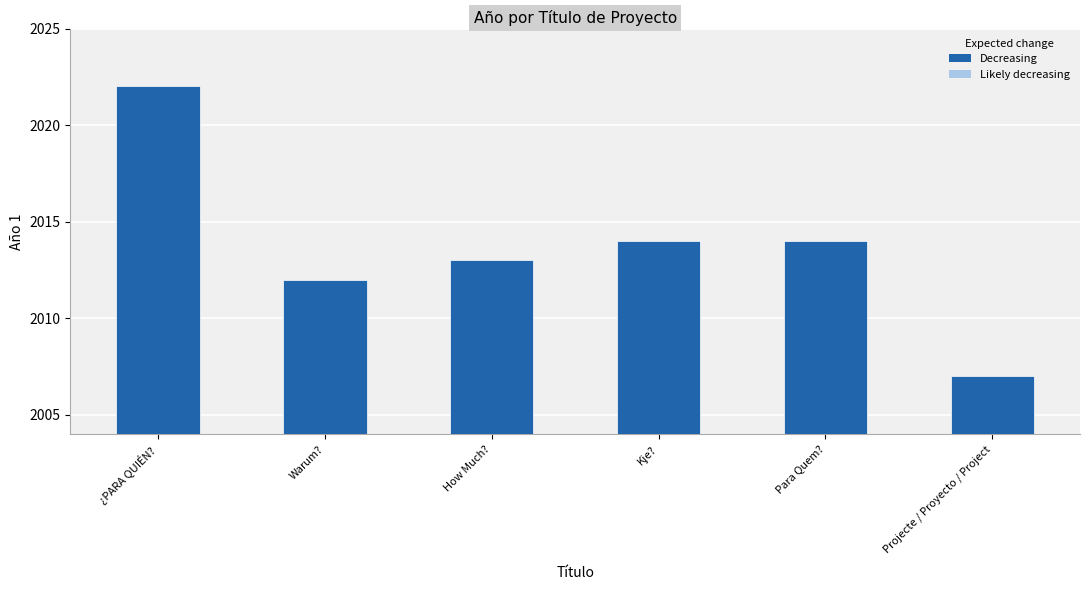

Which category has the highest value across all series?

¿PARA QUIÉN?